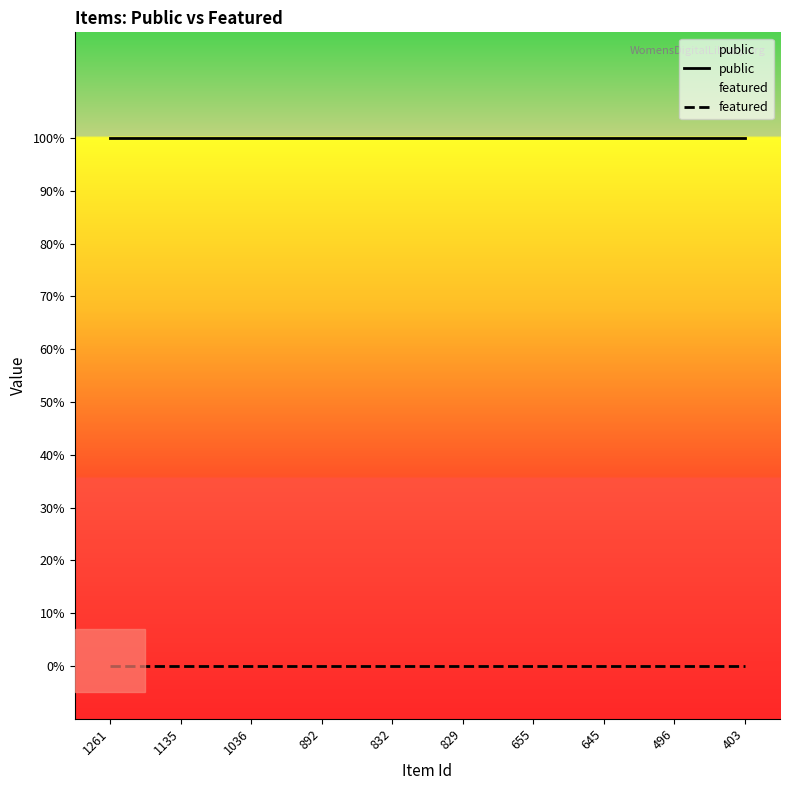

Is the value of featured at 655 greater than the value of public at 645?

No